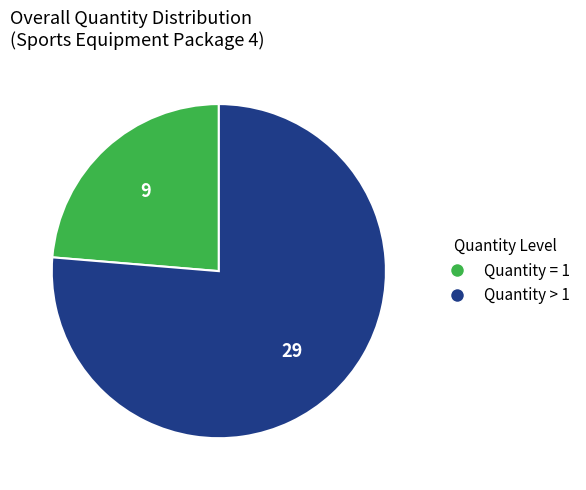

Count the number of slices in the pie.

2